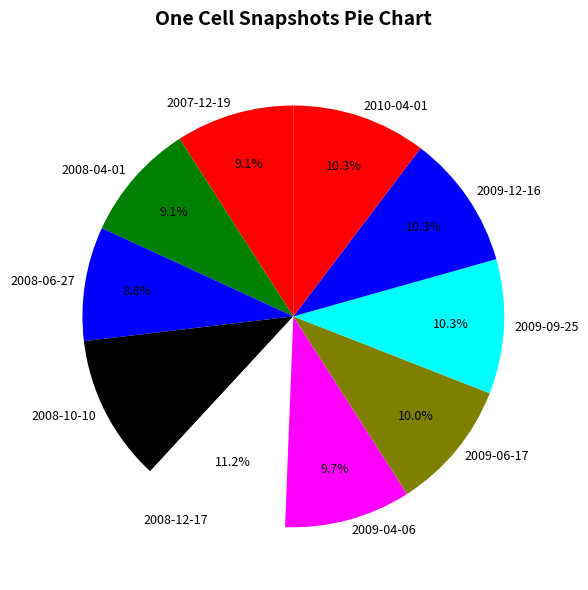

What is the ratio of the value at 2010-04-01 to the value at 2009-06-17?

1.0